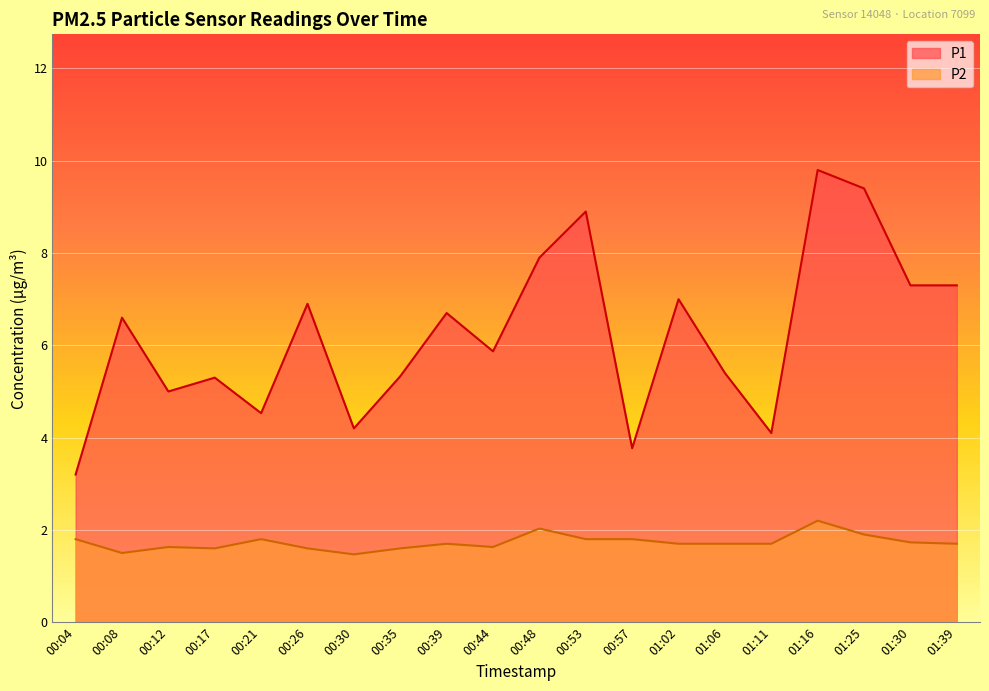

Where is P1 nearest to the value 6?

00:44